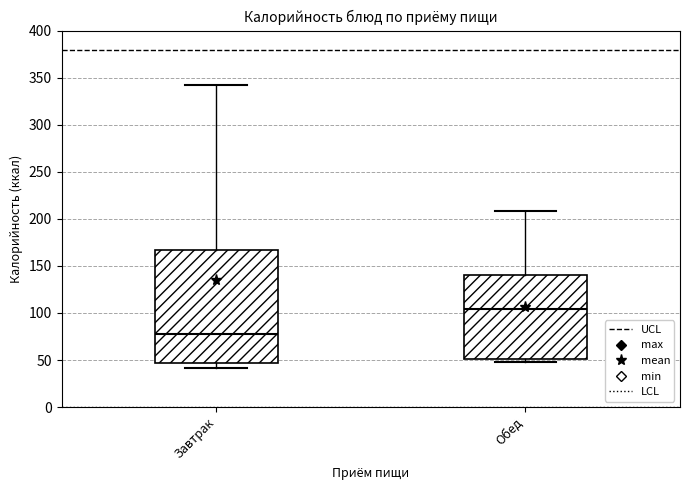

Which box's median line is the highest?

Обед